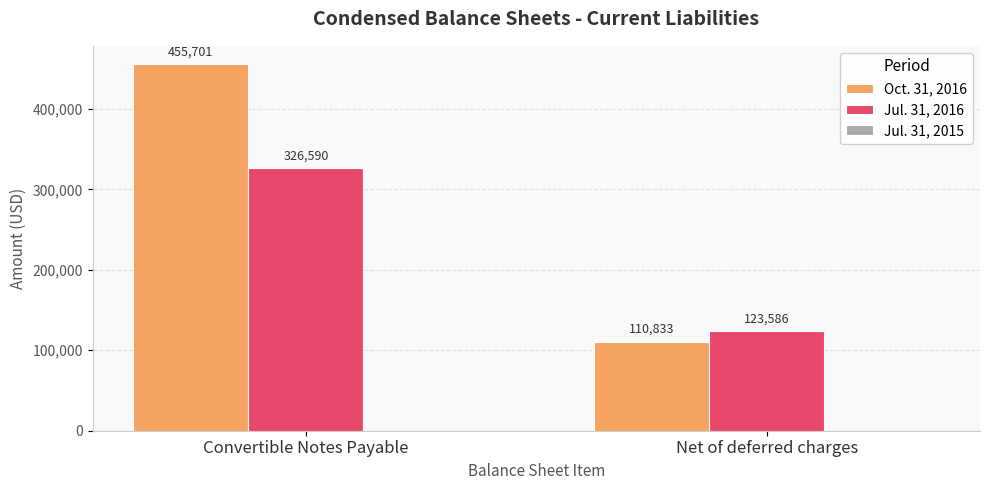

What is the maximum value shown in the chart?

455701